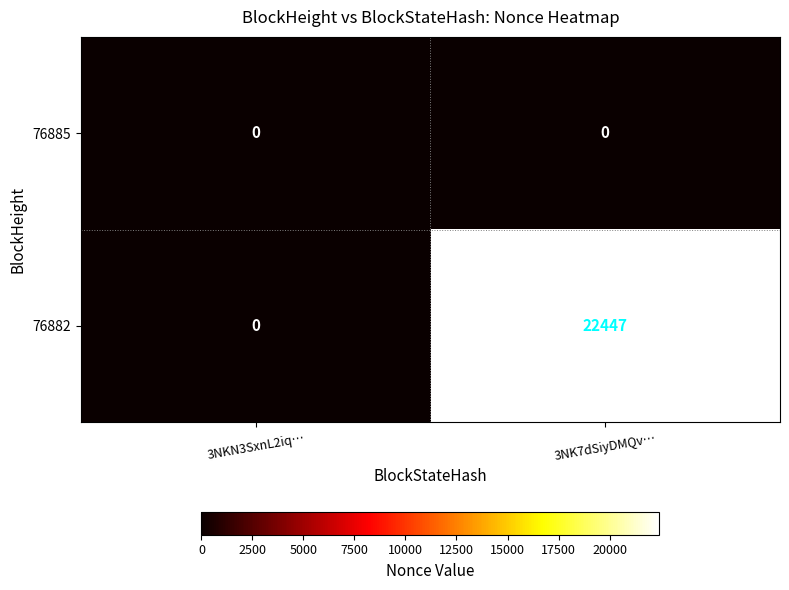

Which series has the widest spread of values?

76882